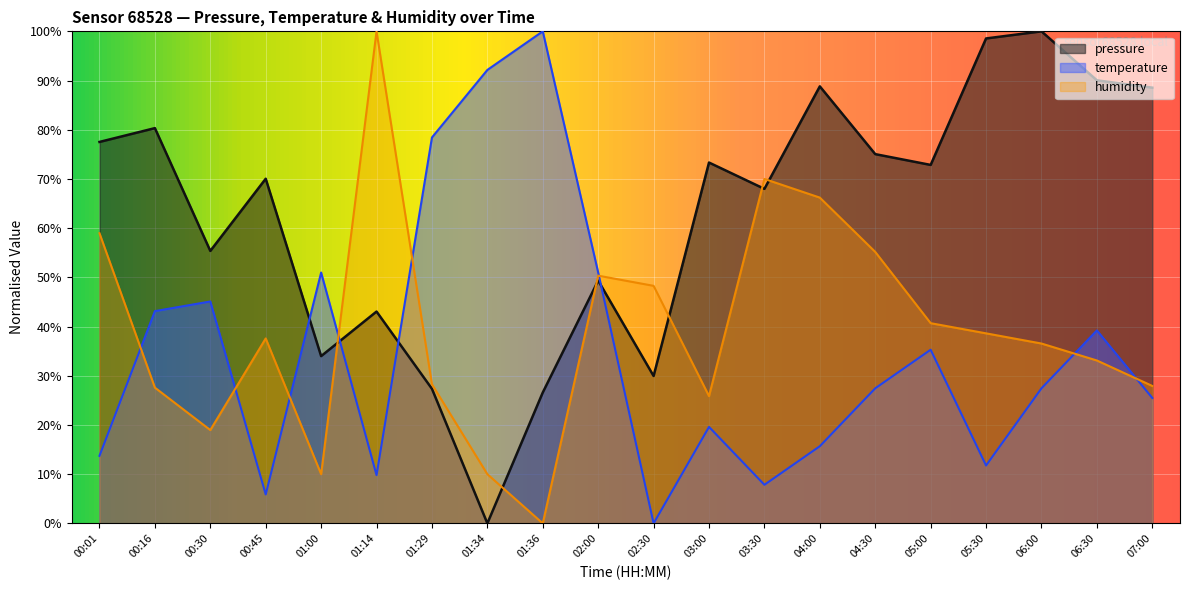

What is the difference between the highest and lowest values at 00:01?

63.8